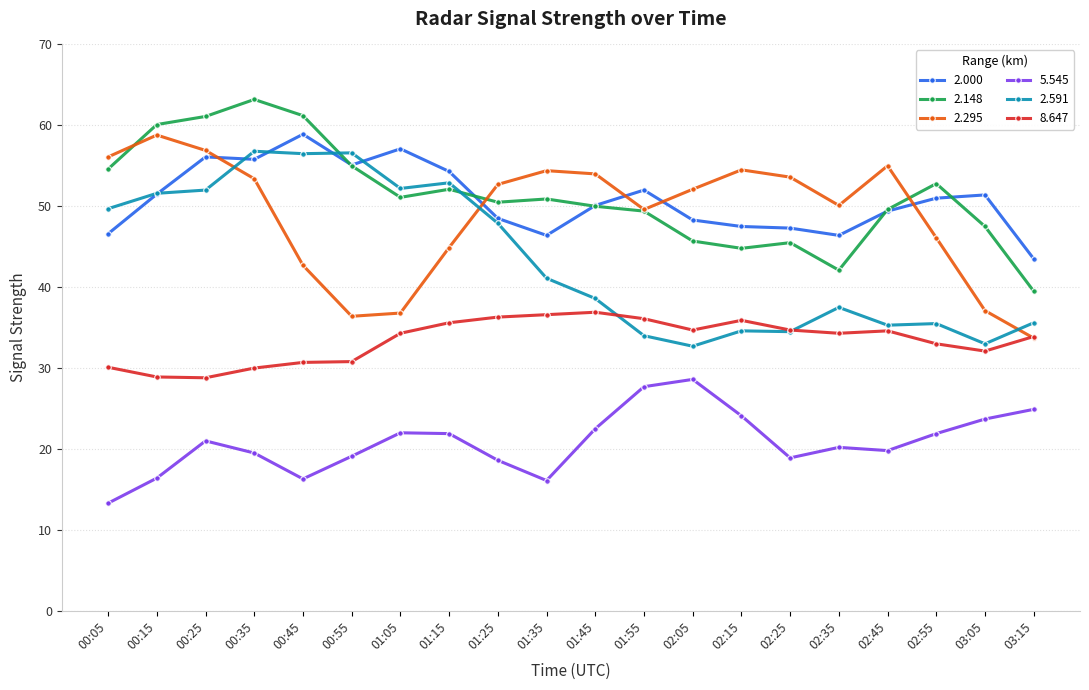

True or false: 5.545 has a value of 24.9 at 03:15.

True